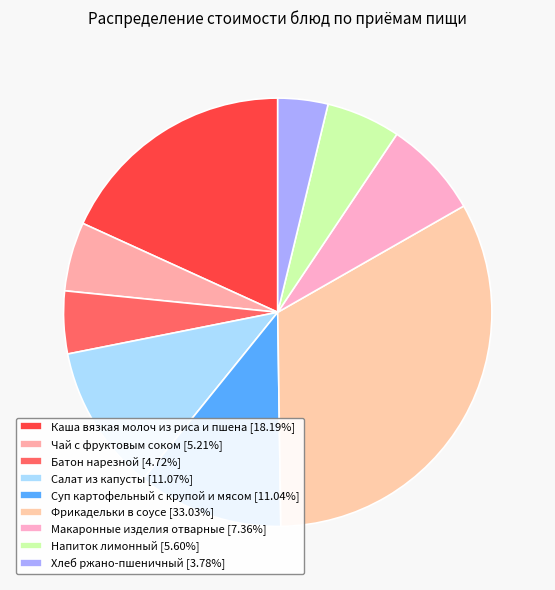

How many segments does this pie chart have?

9